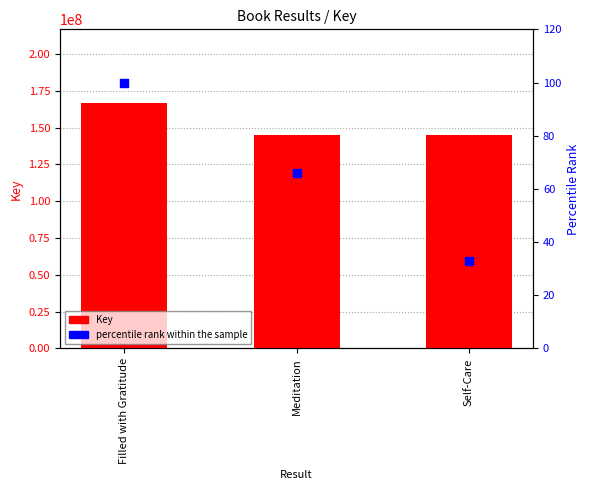

Which series reaches the minimum Y coordinate?

percentile rank within the sample